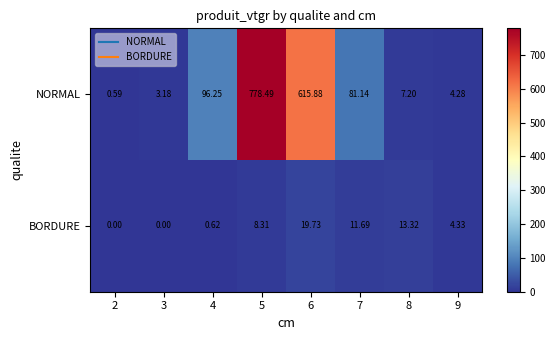

Which series has the widest spread of values?

NORMAL